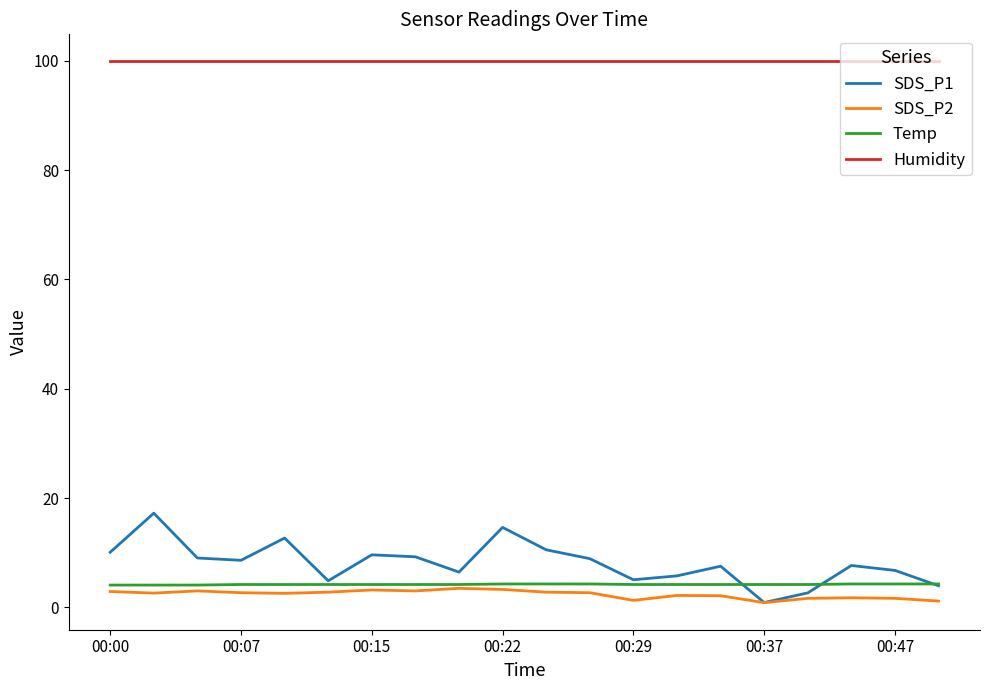

Which series has the largest total across all categories?

Humidity